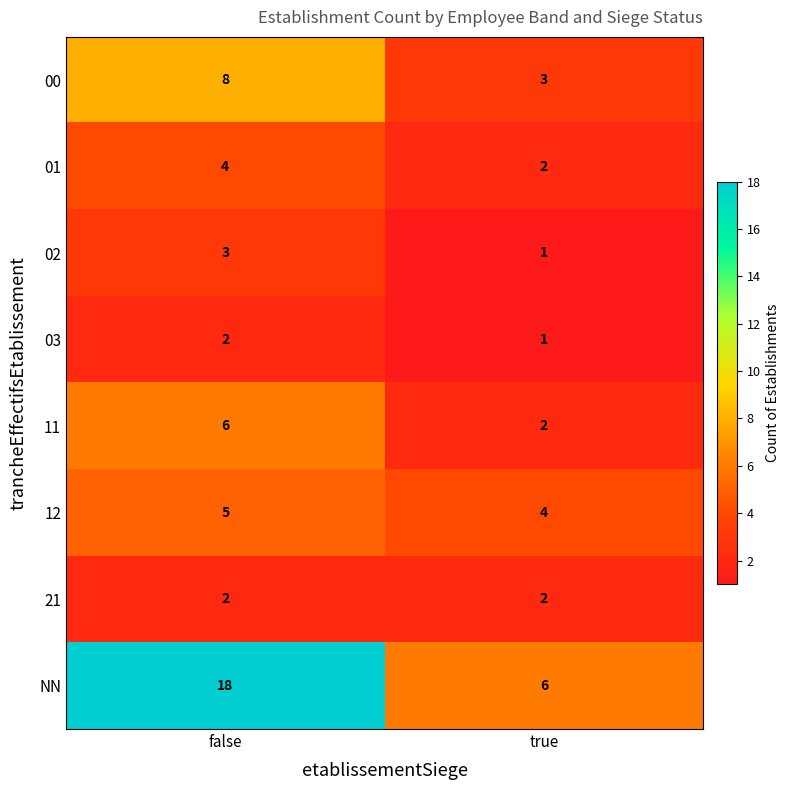

Rank the categories by 02 value from highest to lowest.

false, true